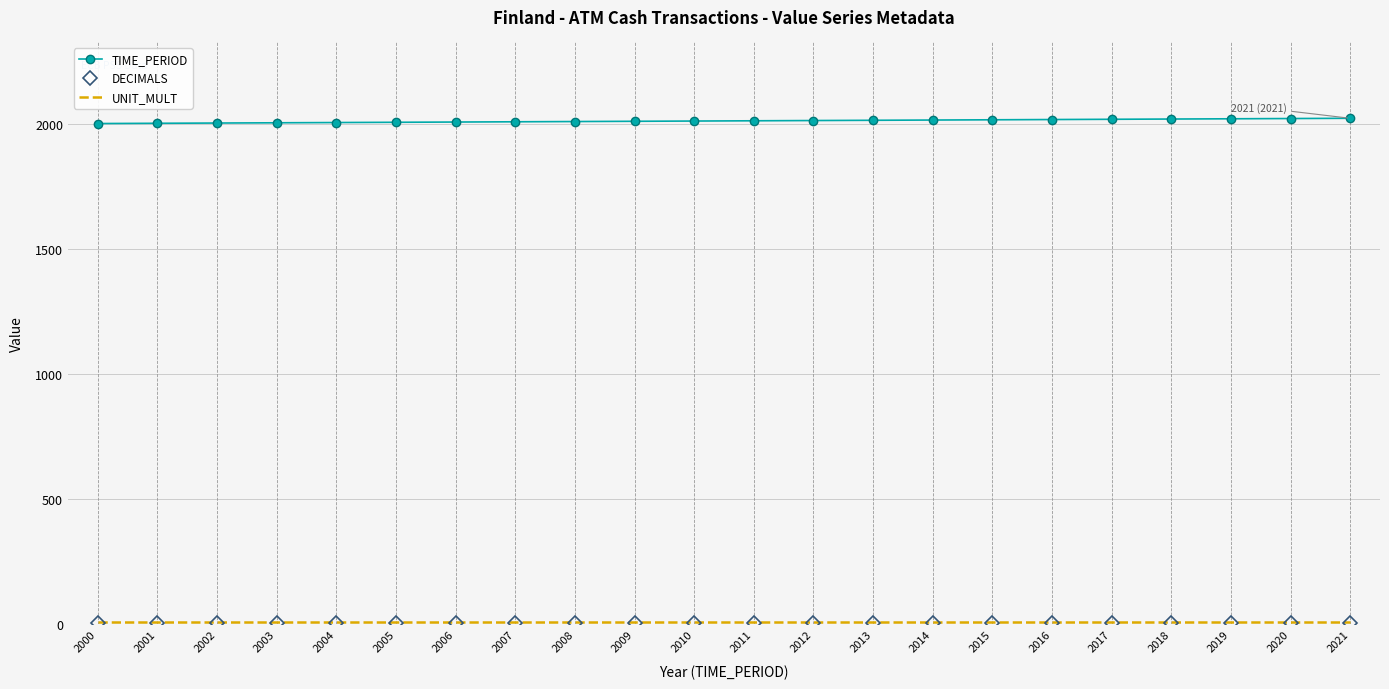

True or false: TIME_PERIOD has a value of 2013 at 2013.

True